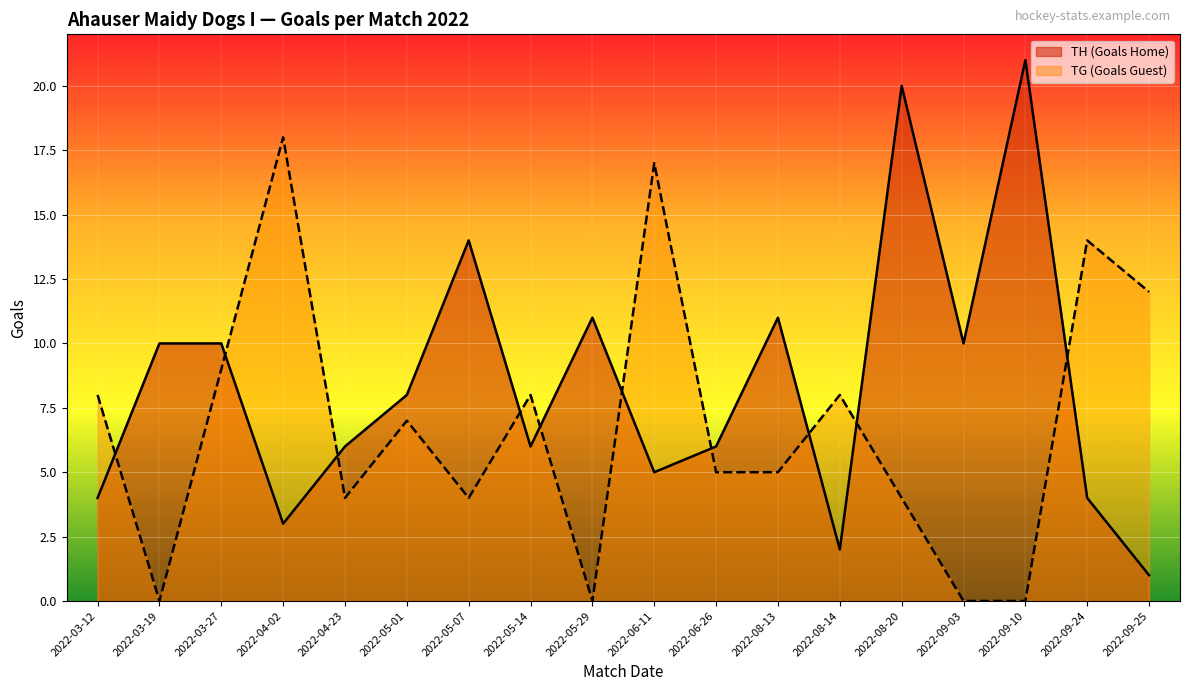

Reading left to right, what are all the values shown in this chart?

TH (Goals Home): 2022-03-12=4	2022-03-19=10	2022-03-27=10	2022-04-02=3	2022-04-23=6	2022-05-01=8	2022-05-07=14	2022-05-14=6	2022-05-29=11	2022-06-11=5	2022-06-26=6	2022-08-13=11	2022-08-14=2	2022-08-20=20	2022-09-03=10	2022-09-10=21	2022-09-24=4	2022-09-25=1
TG (Goals Guest): 2022-03-12=8	2022-03-19=0	2022-03-27=9	2022-04-02=18	2022-04-23=4	2022-05-01=7	2022-05-07=4	2022-05-14=8	2022-05-29=0	2022-06-11=17	2022-06-26=5	2022-08-13=5	2022-08-14=8	2022-08-20=4	2022-09-03=0	2022-09-10=0	2022-09-24=14	2022-09-25=12